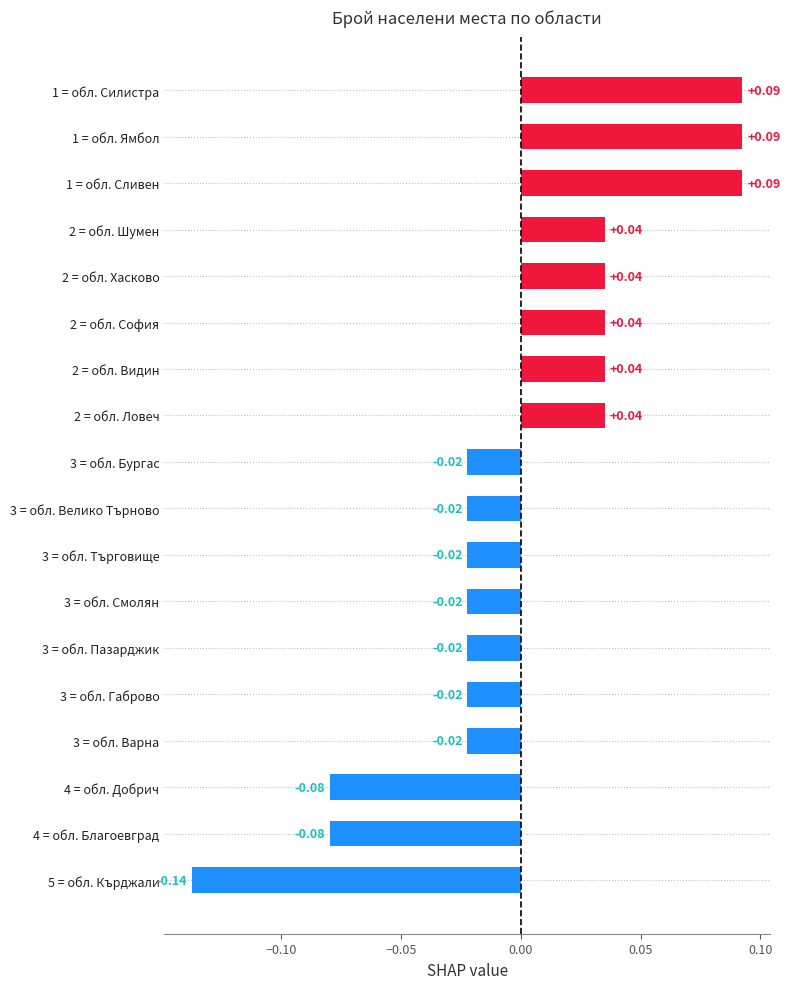

What is the change in value from 4 = обл. Благоевград to 2 = обл. Хасково?

+0.1